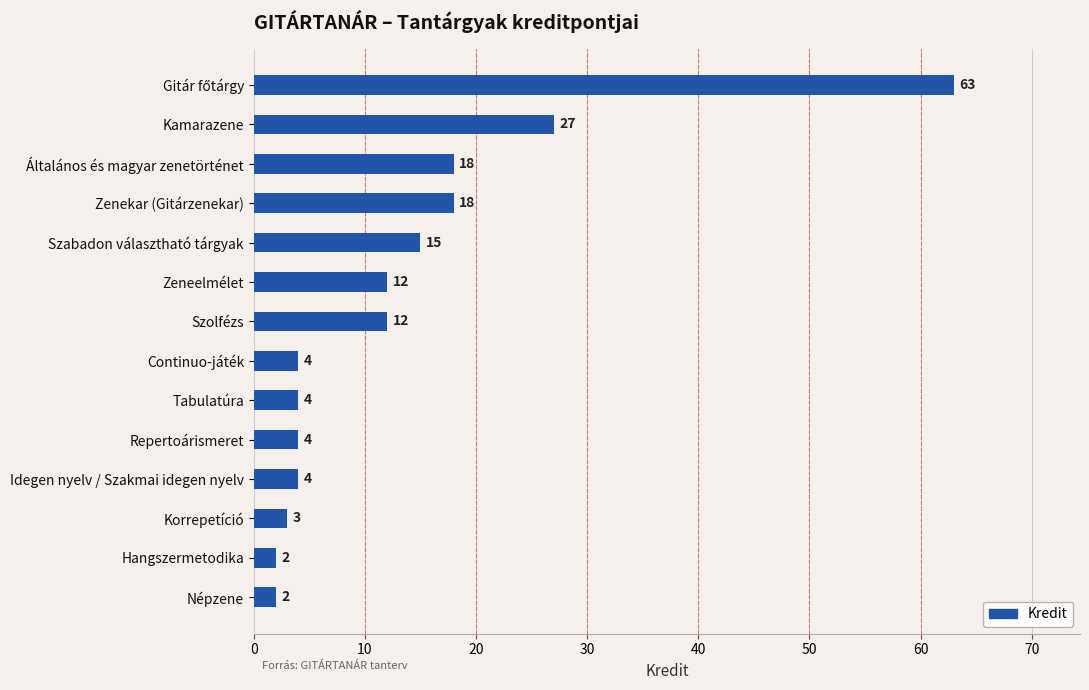

Are the bars grouped side by side (vs. stacked)?

No